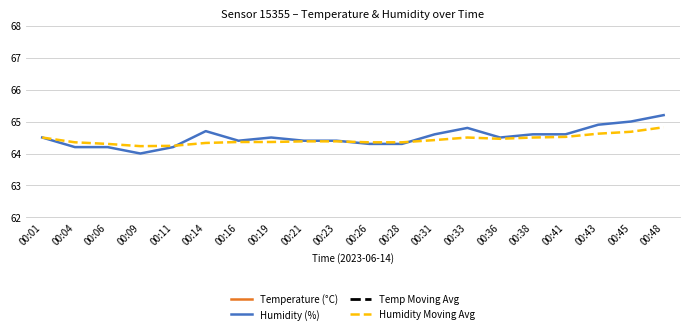

True or false: Temperature (°C) and Humidity (%) cross at least once.

False